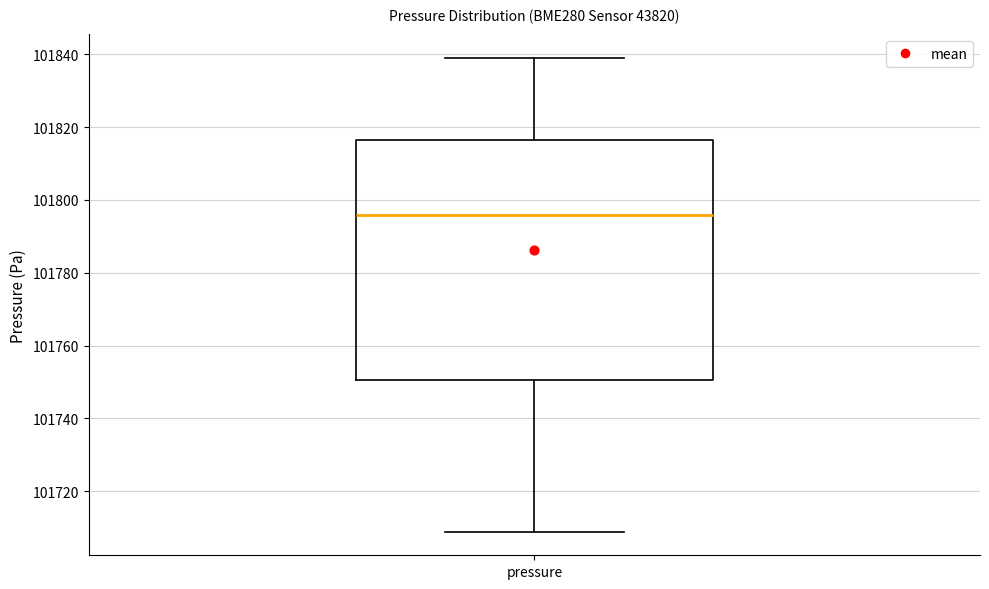

Where does the lower whisker of the box for pressure end on the y-axis? The values are not printed on the chart, so give them approximately, as read against the axis.

101708